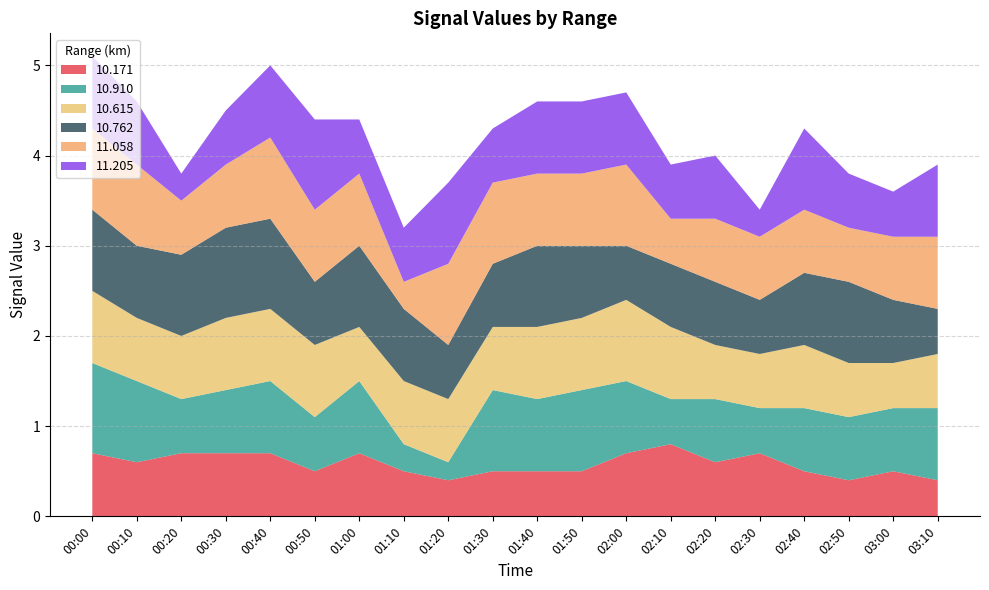

Reading right to left, list all the values displayed in this chart.

10.171: 0.4	0.5	0.4	0.5	0.7	0.6	0.8	0.7	0.5	0.5	0.5	0.4	0.5	0.7	0.5	0.7	0.7	0.7	0.6	0.7
10.910: 0.8	0.7	0.7	0.7	0.5	0.7	0.5	0.8	0.9	0.8	0.9	0.2	0.3	0.8	0.6	0.8	0.7	0.6	0.9	1.0
10.615: 0.6	0.5	0.6	0.7	0.6	0.6	0.8	0.9	0.8	0.8	0.7	0.7	0.7	0.6	0.8	0.8	0.8	0.7	0.7	0.8
10.762: 0.5	0.7	0.9	0.8	0.6	0.7	0.7	0.6	0.8	0.9	0.7	0.6	0.8	0.9	0.7	1.0	1.0	0.9	0.8	0.9
11.058: 0.8	0.7	0.6	0.7	0.7	0.7	0.5	0.9	0.8	0.8	0.9	0.9	0.3	0.8	0.8	0.9	0.7	0.6	0.9	0.9
11.205: 0.8	0.5	0.6	0.9	0.3	0.7	0.6	0.8	0.8	0.8	0.6	0.9	0.6	0.6	1.0	0.8	0.6	0.3	0.7	0.8